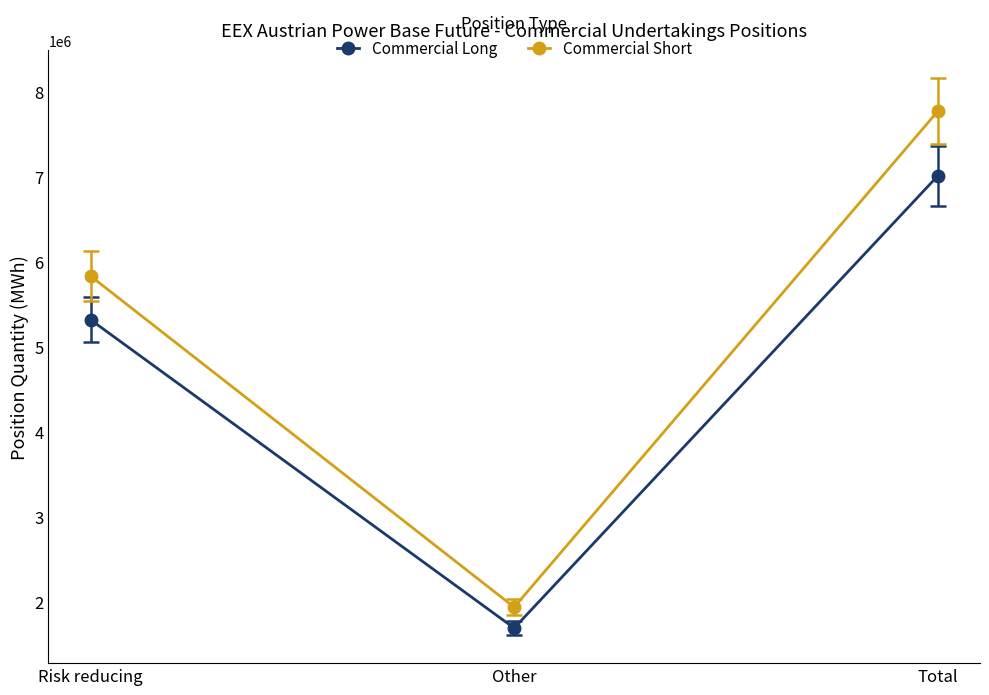

Is the value of Commercial Long at Total greater than the value of Commercial Short at Total?

No